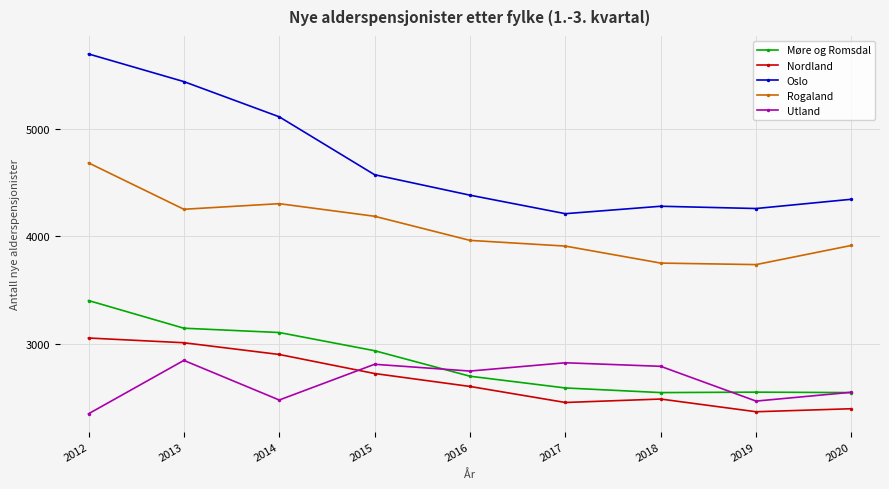

Is the value of Møre og Romsdal at 2015 greater than the value of Rogaland at 2012?

No